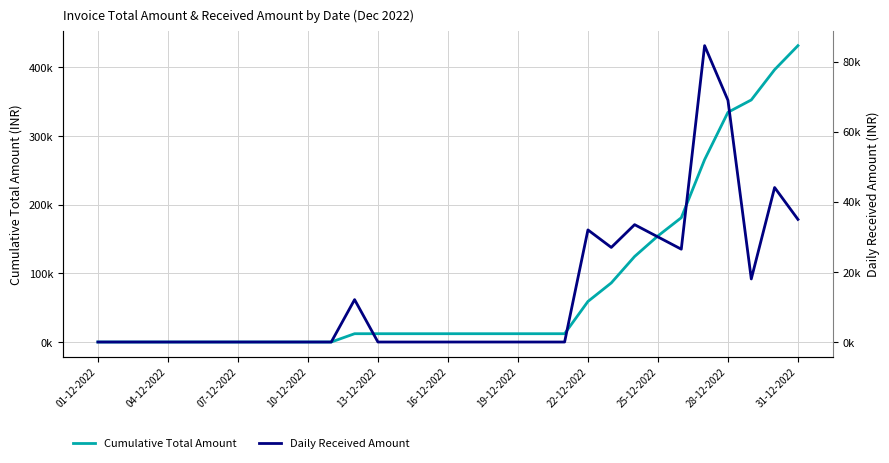

Which series has the widest spread of values?

Cumulative Total Amount